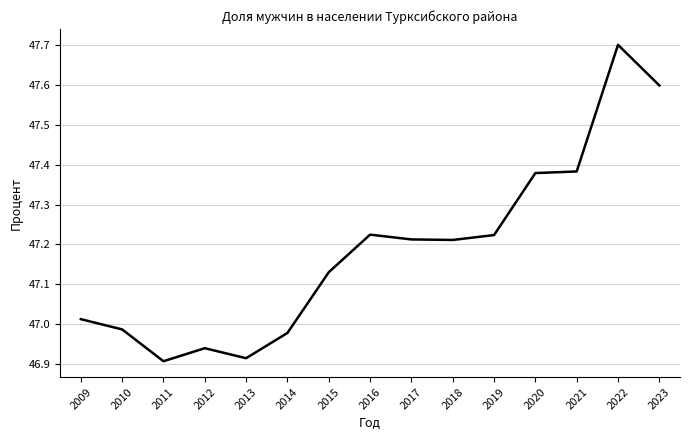

Which label corresponds to the largest value in the chart?

2022